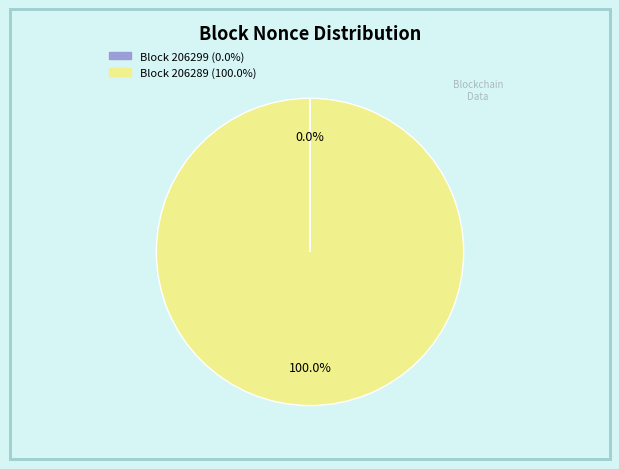

Does any single category account for the majority?

Yes